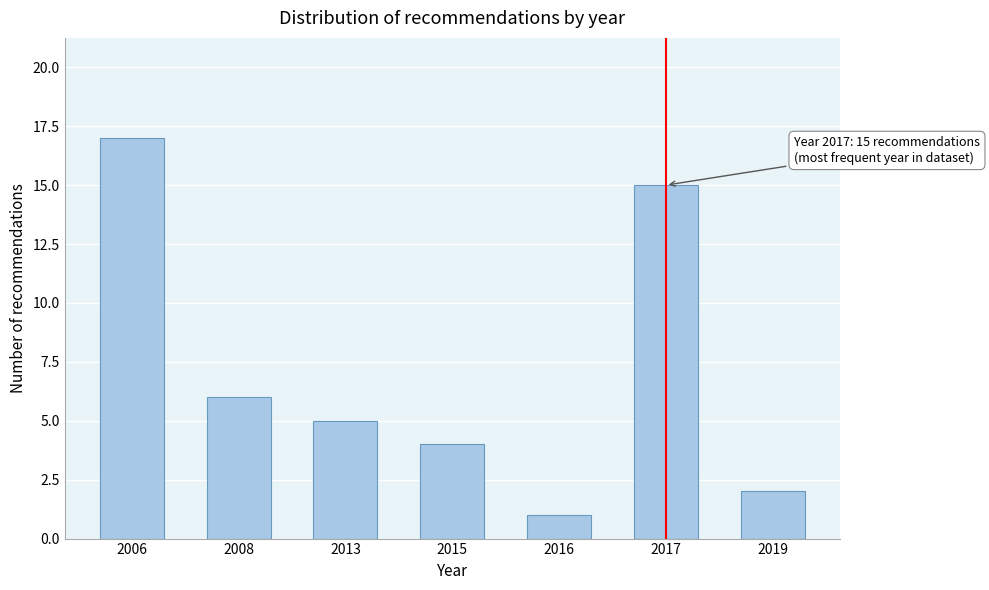

Reading left to right, extract all data points from this chart.

2006=17	2008=6	2013=5	2015=4	2016=1	2017=15	2019=2